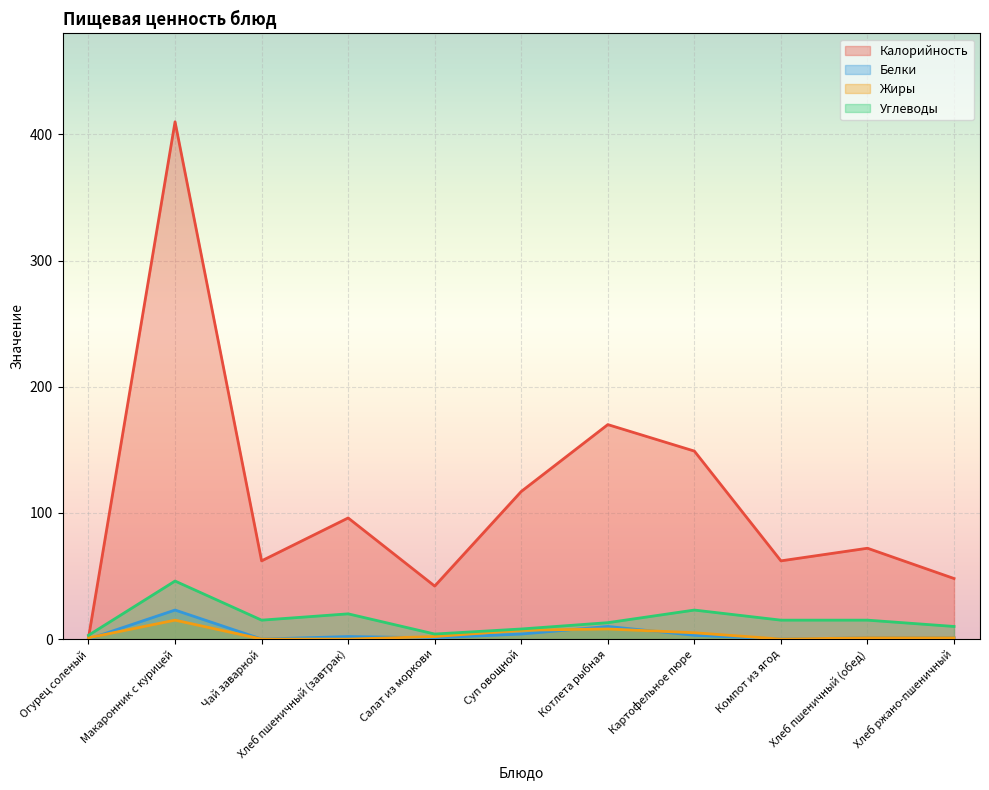

In Белки, how many points are higher than both neighbors (excluding endpoints)?

3